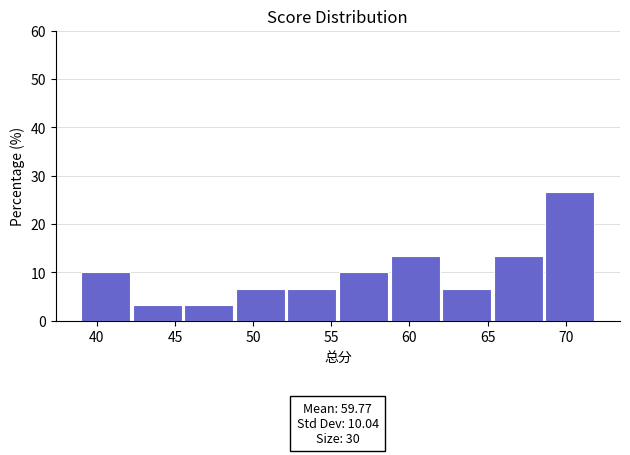

Which range on the x-axis has the tallest bar?

68.7 to 72.0